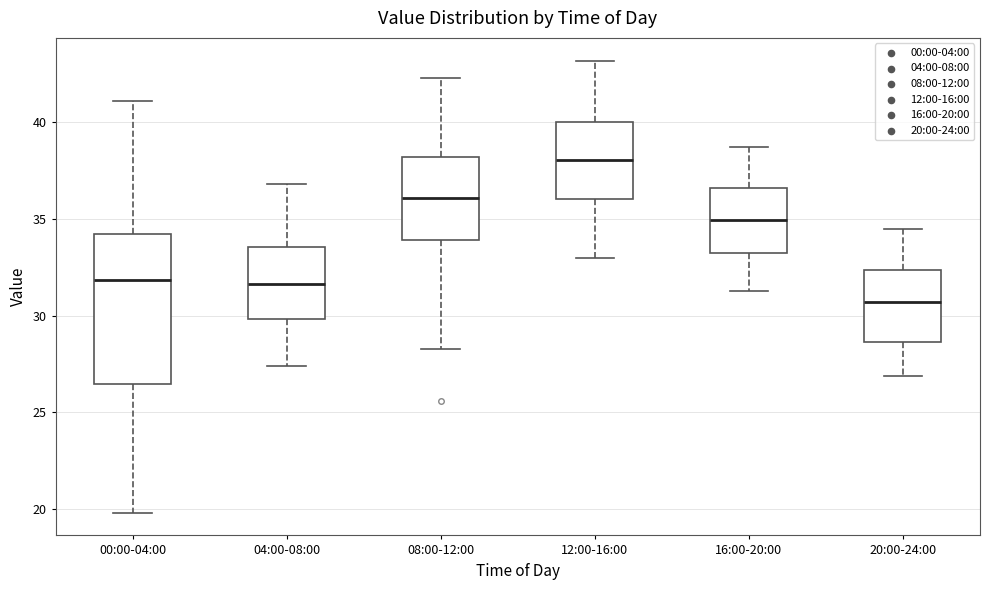

Which box has the highest median line?

12:00-16:00